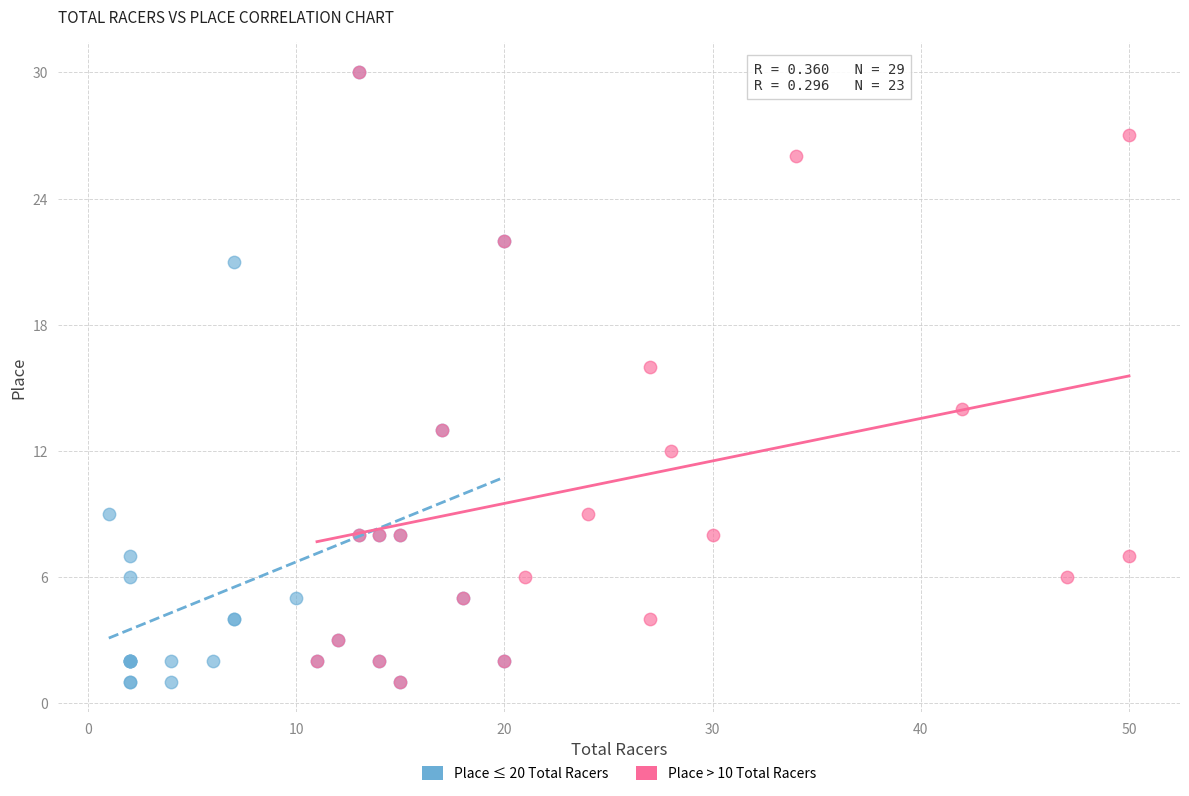

What are all the series names shown in the legend?

Place ≤ 20 Total Racers, Place > 10 Total Racers